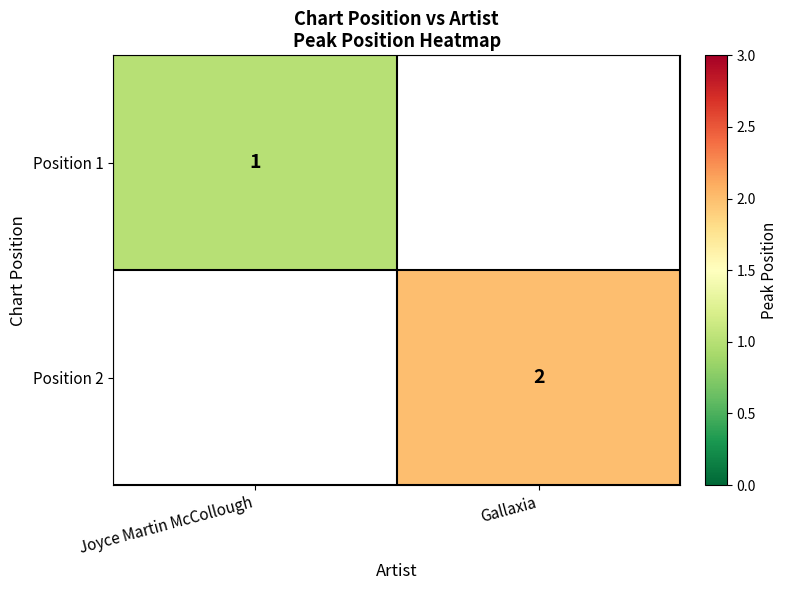

What is the maximum value shown in the chart?

2.0